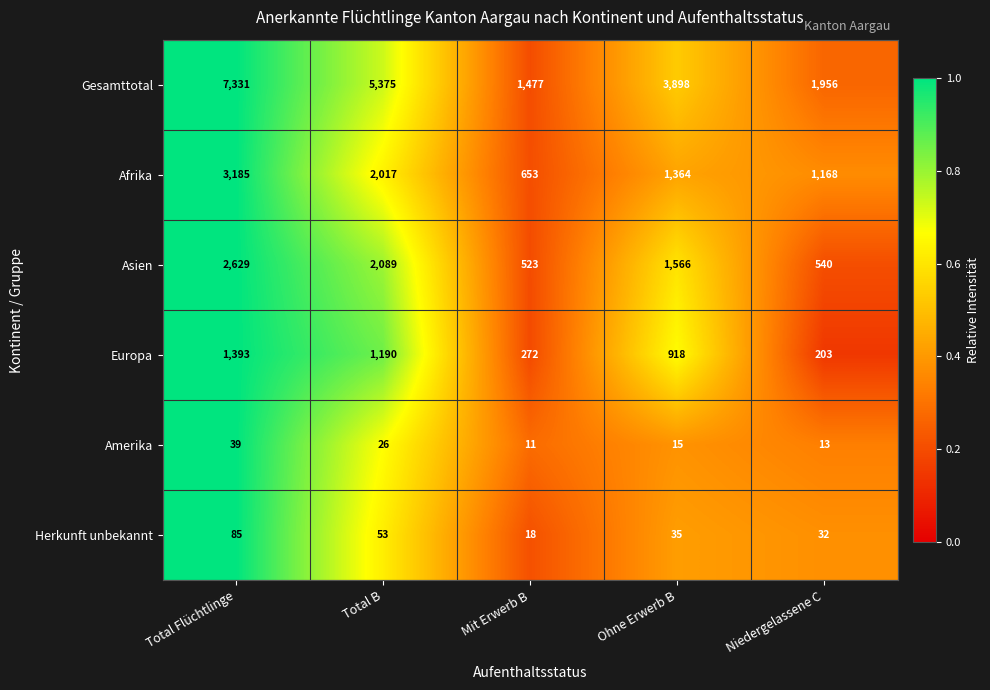

The Asien series shows 1383 at Total B. True or false?

False